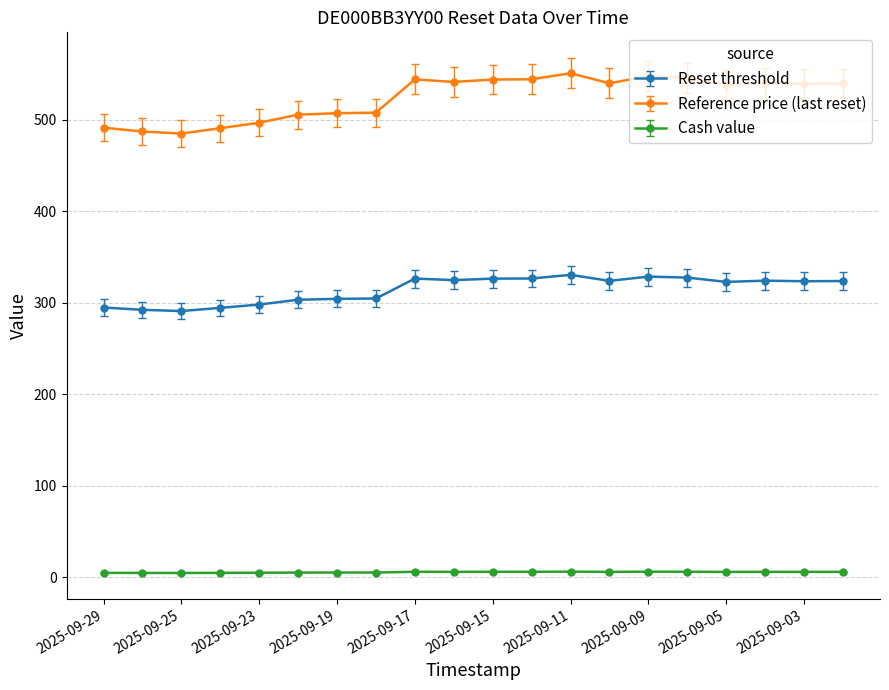

List the series in order of their peak value, lowest first.

Cash value, Reset threshold, Reference price (last reset)